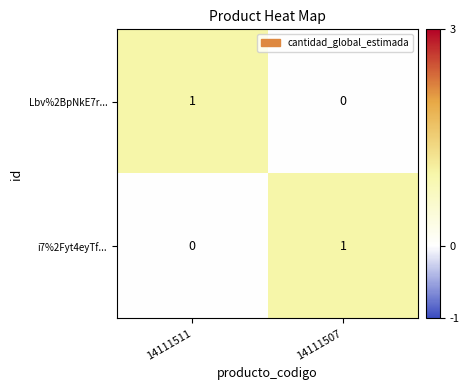

Reading right to left, transcribe all the data shown in this chart.

Lbv%2BpNkE7r...: 0	1
i7%2Fyt4eyTf...: 1	0